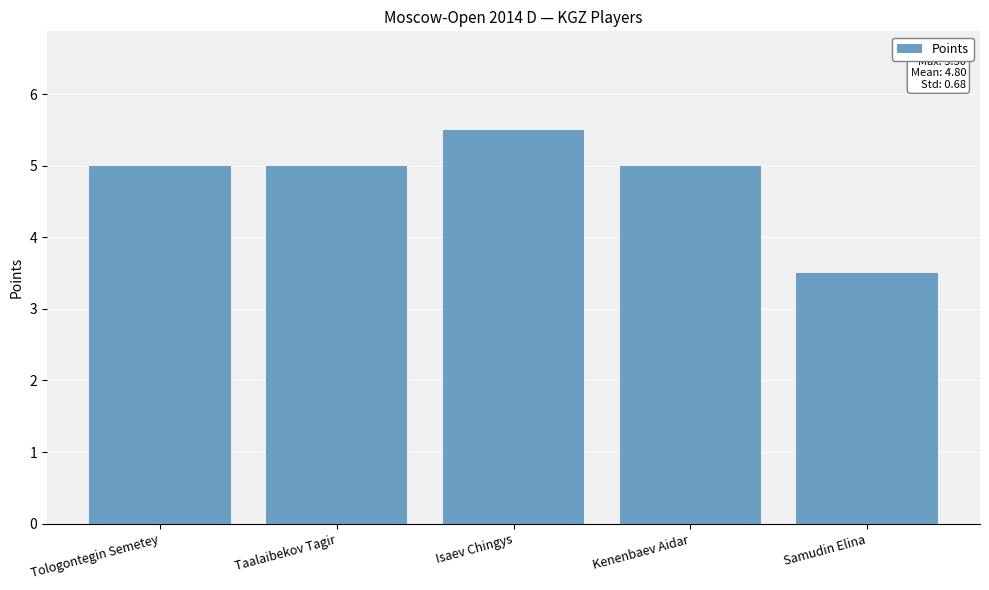

What is the label of the 2nd bar from the right?

Kenenbaev Aidar